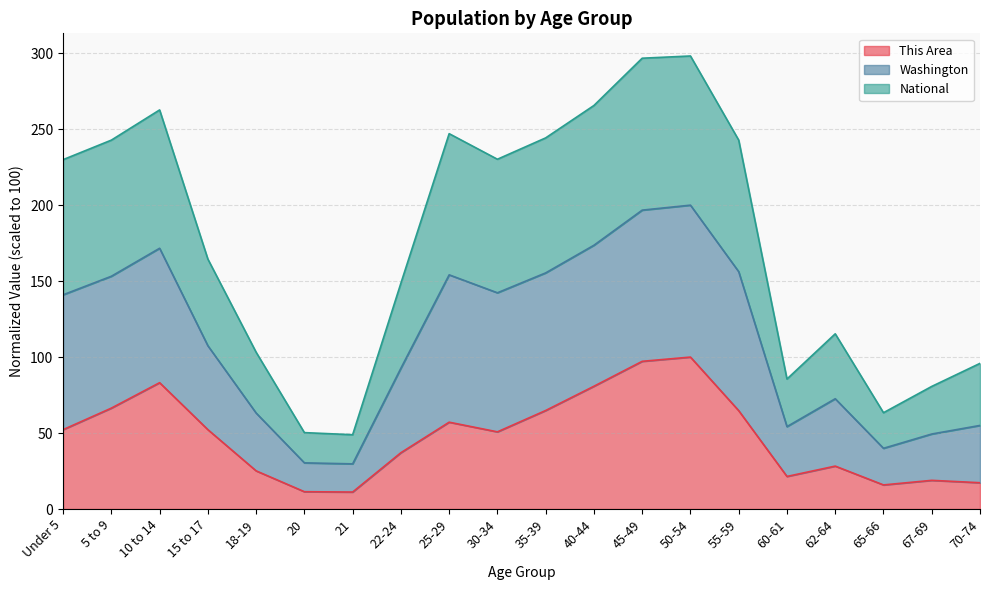

What is the total value across all series at 21?

48.9